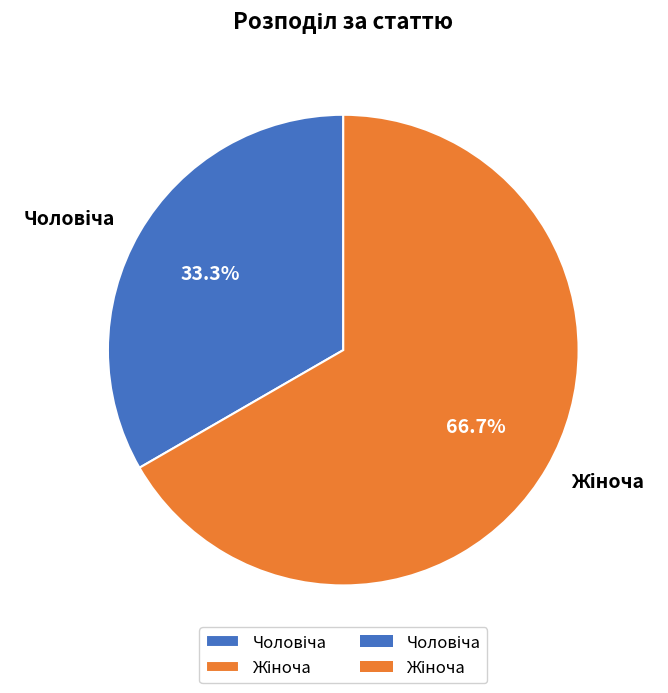

What is the change in value from Чоловіча to Жіноча?

+1